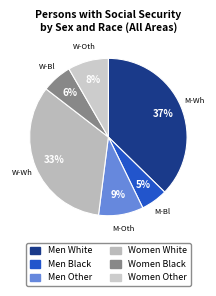

Is there a majority slice in this chart?

No